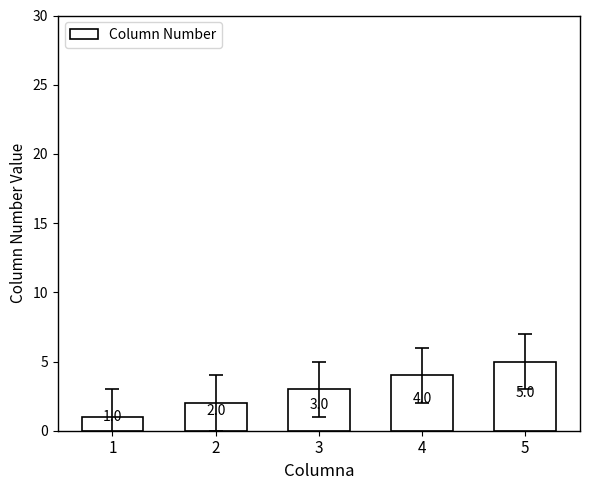

List the labels in order of value, smallest first.

1, 2, 3, 4, 5